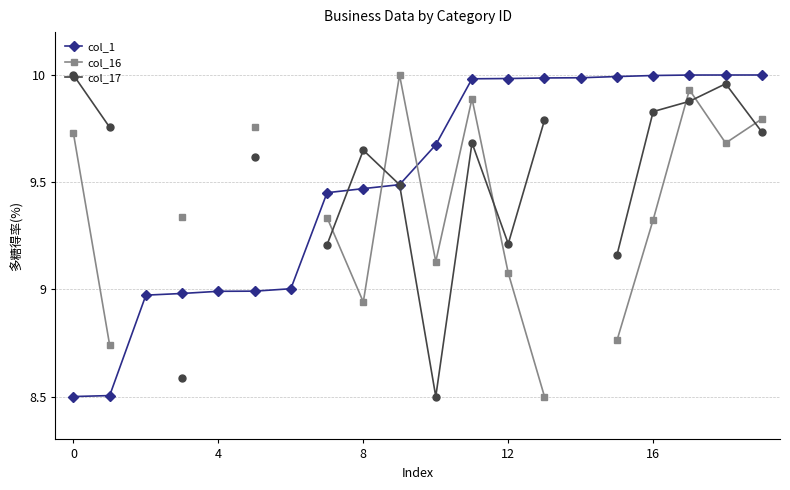

What is the maximum value for col_1?

10.0